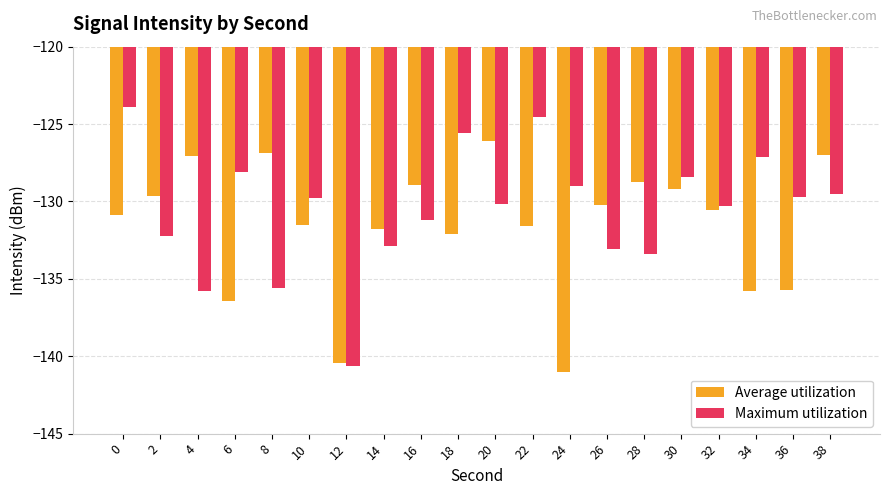

What is the difference between the maximum and minimum values in the Average utilization series?

15.0